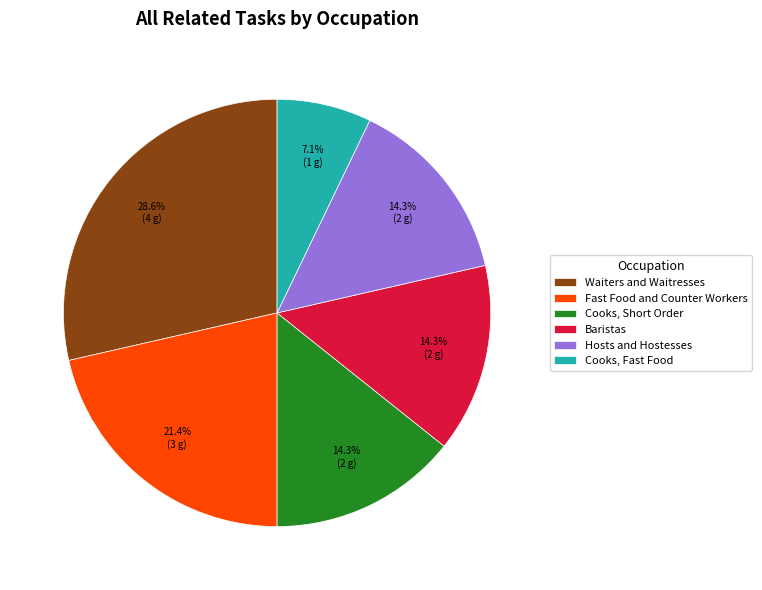

Count the number of slices in the pie.

6